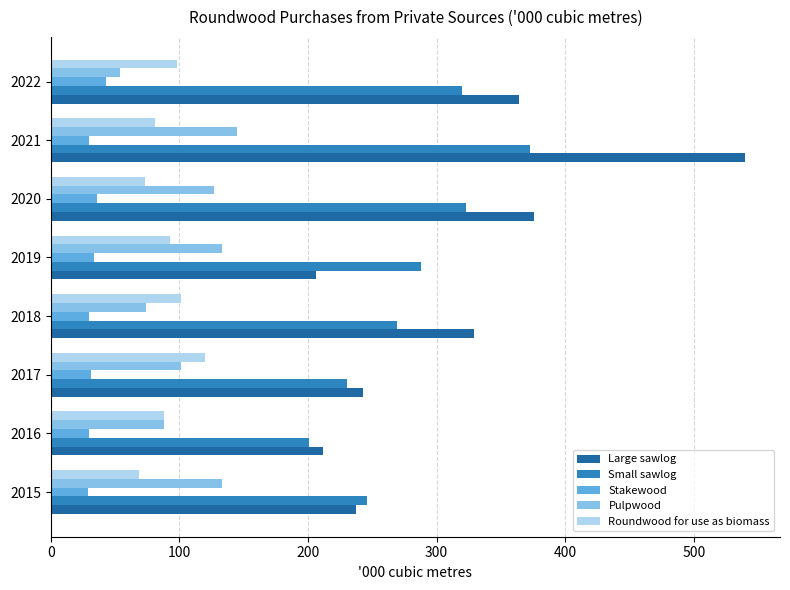

Which series has the widest spread of values?

Large sawlog